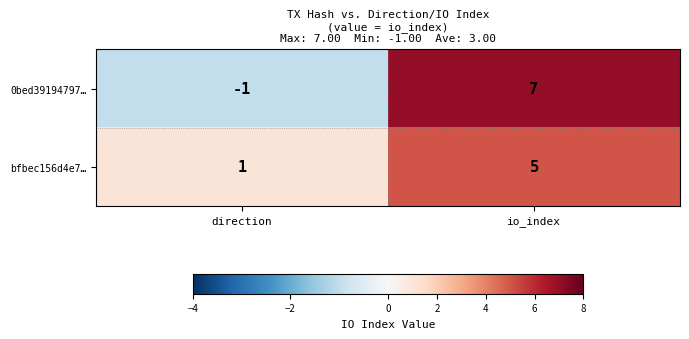

What is the difference between the maximum and minimum values in the 0bed39194797… series?

8